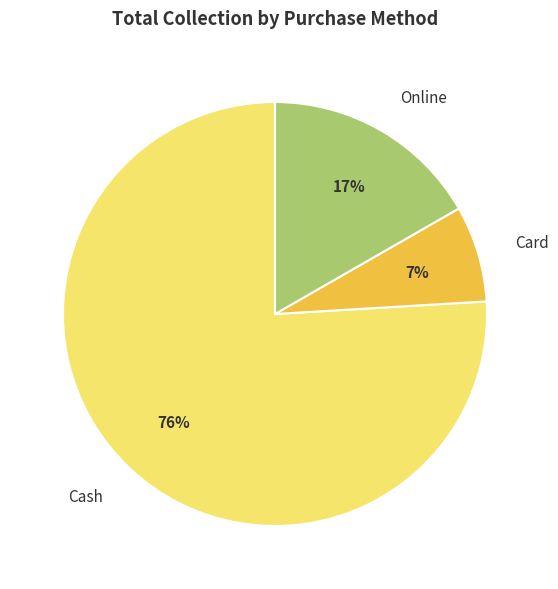

Do Cash and Online together represent more than half of the pie?

Yes